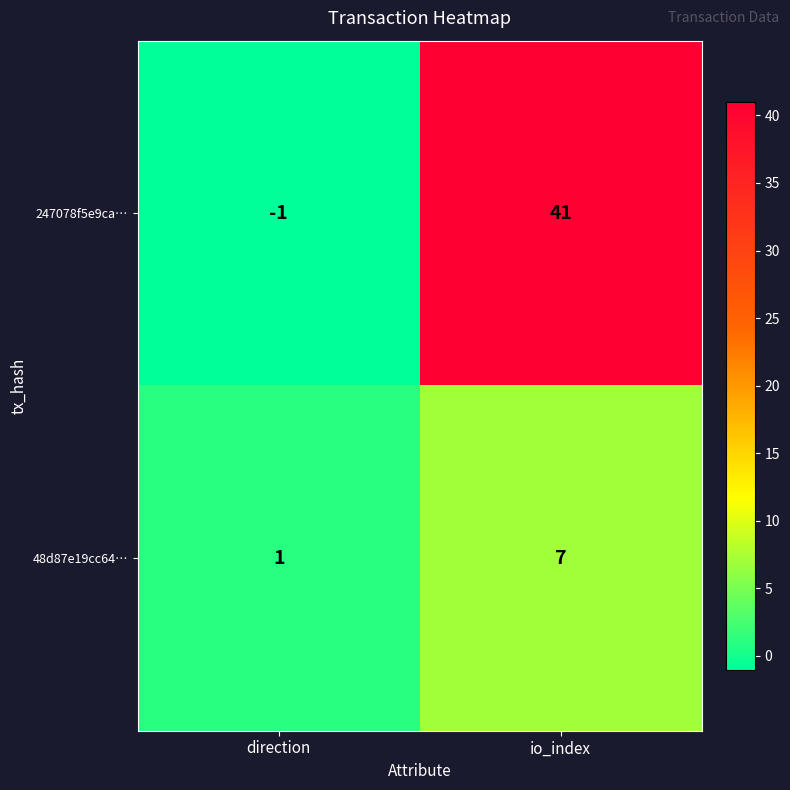

Rank the series at io_index from lowest to highest value.

48d87e19cc64…, 247078f5e9ca…